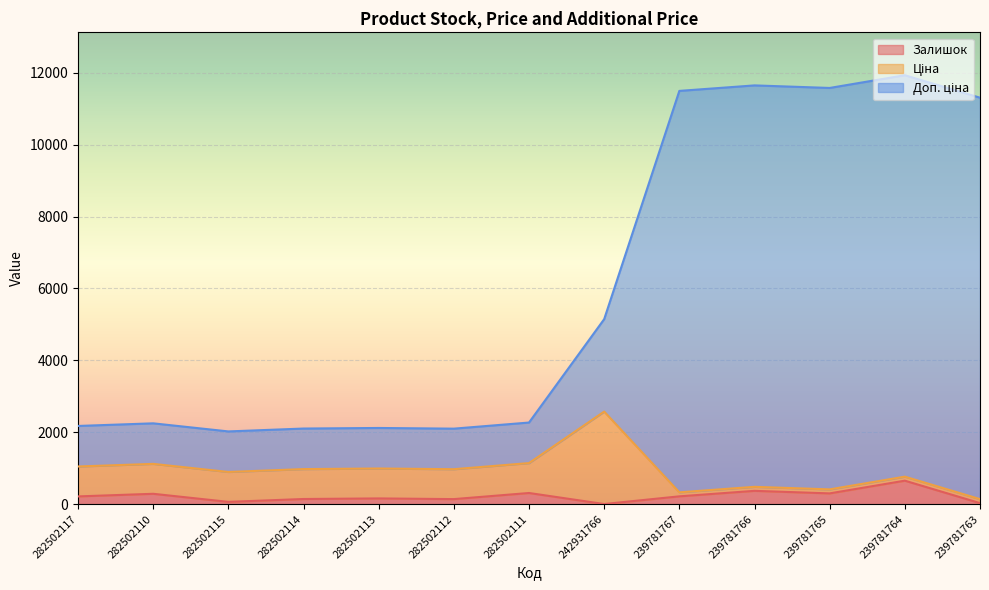

Which series has the largest range (max minus min)?

Доп. ціна